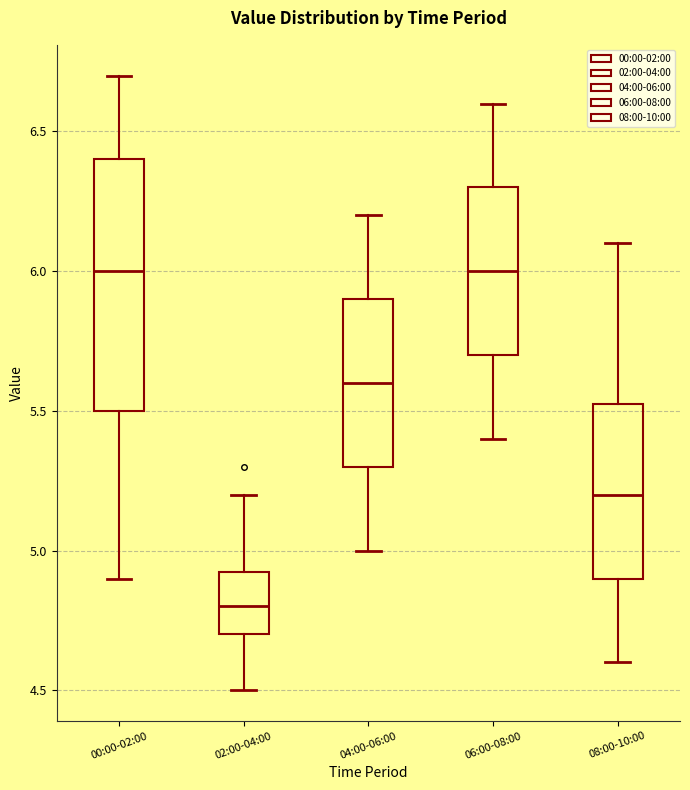

Reading left to right, read every box against the y-axis: the position of its median line, the range the box covers, and the ends of its whiskers. The values are not printed on the chart, so give them approximately, as read against the axis.

00:00-02:00: median 6.00, box 5.50 to 6.40, whiskers 4.90 to 6.70
02:00-04:00: median 4.80, box 4.70 to 4.95, whiskers 4.50 to 5.20
04:00-06:00: median 5.60, box 5.30 to 5.90, whiskers 5.00 to 6.20
06:00-08:00: median 6.00, box 5.70 to 6.30, whiskers 5.40 to 6.60
08:00-10:00: median 5.20, box 4.90 to 5.55, whiskers 4.60 to 6.10